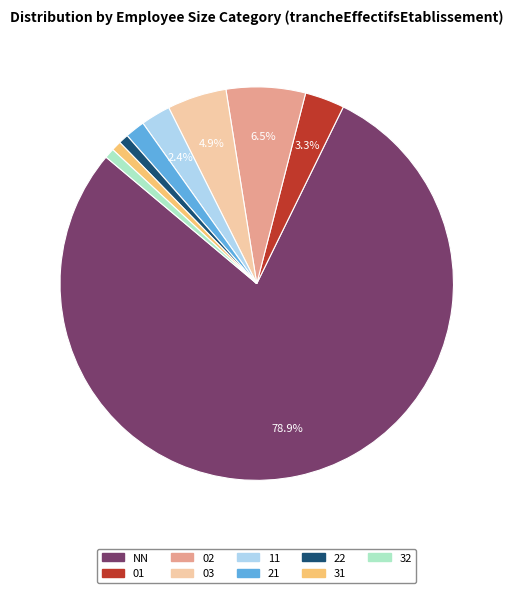

Is there a majority slice in this chart?

Yes